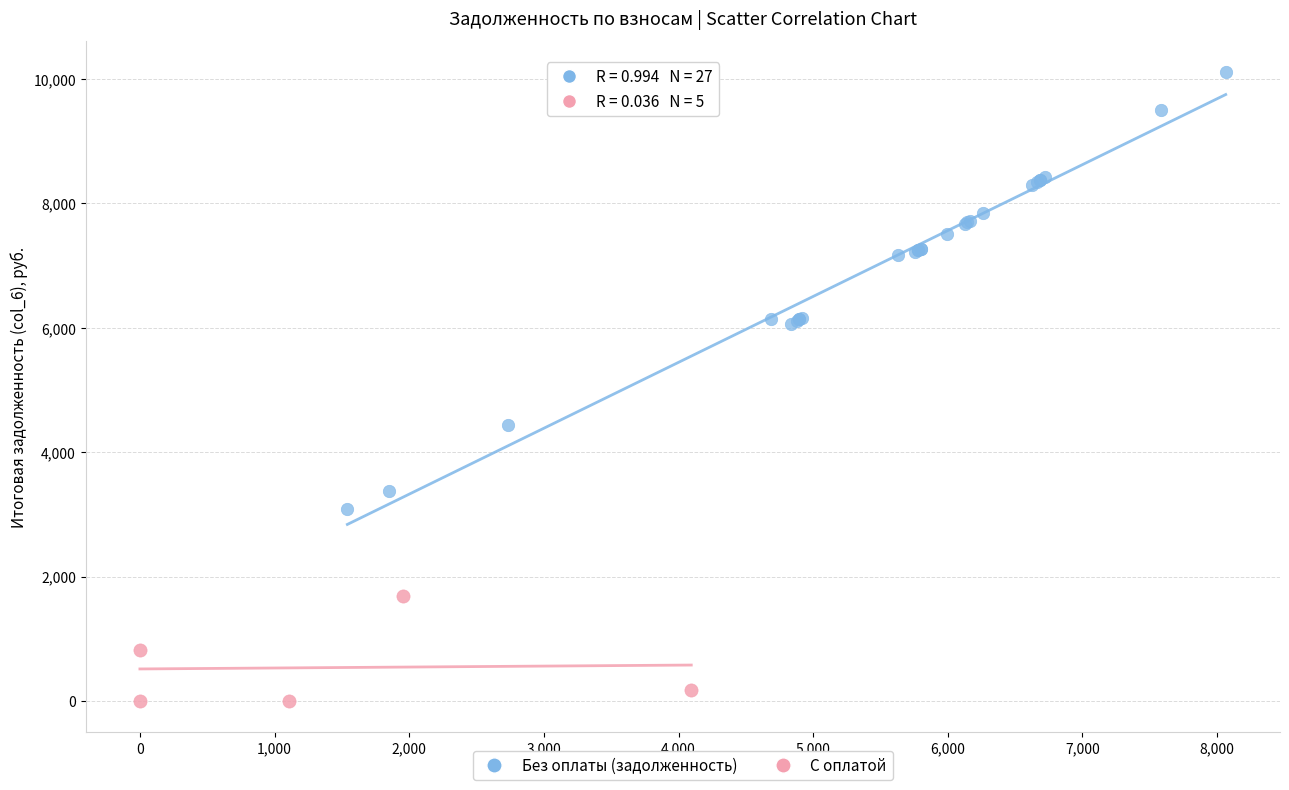

What are all the series names shown in the legend?

Без оплаты (задолженность), С оплатой